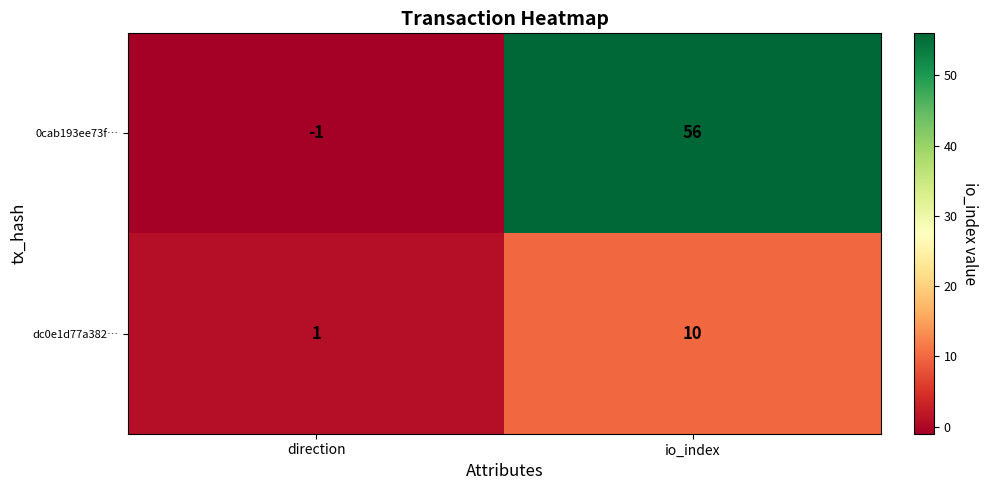

True or false: 0cab193ee73f… has a value of 0 at direction.

False